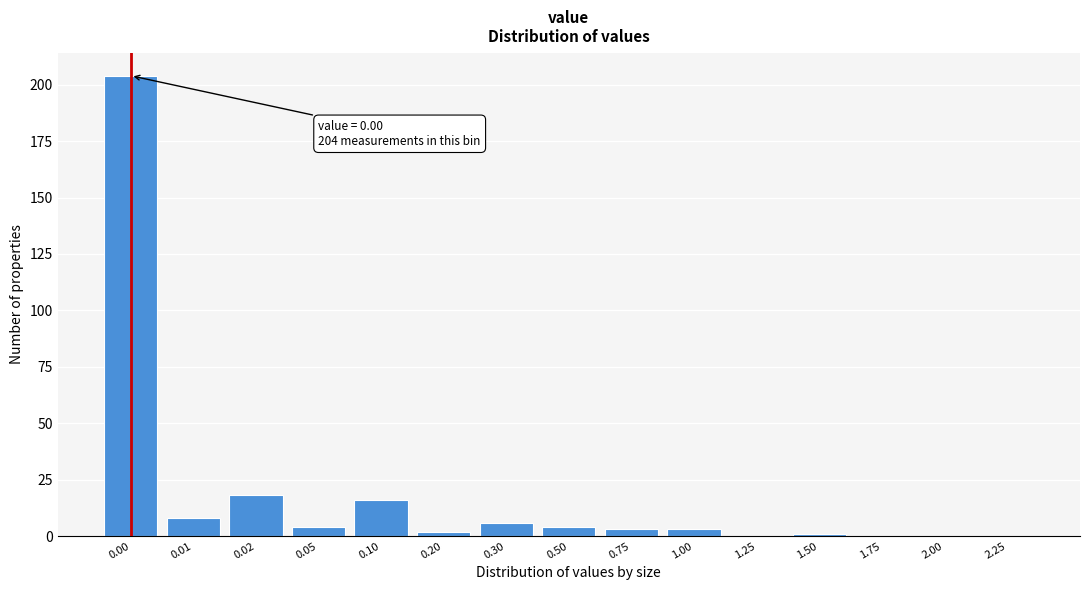

Reading left to right, extract all data points from this chart.

0.00=204	0.01=8	0.02=18	0.05=4	0.10=16	0.20=2	0.30=6	0.50=4	0.75=3	1.00=3	1.25=0	1.50=1	1.75=0	2.00=0	2.25=0